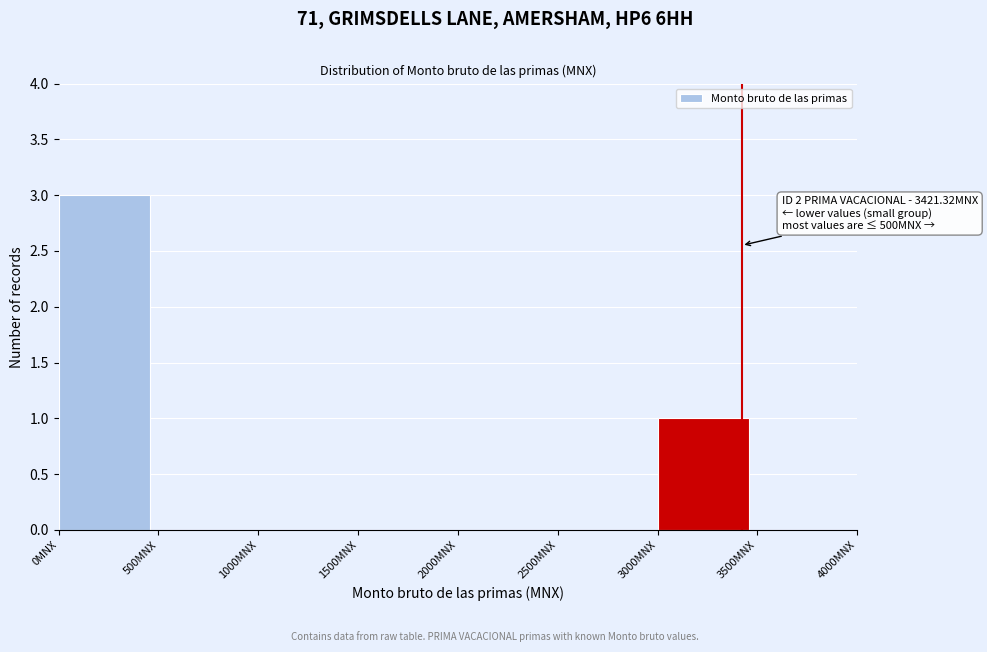

Over which range of the x-axis is the bar tallest?

0 to 500